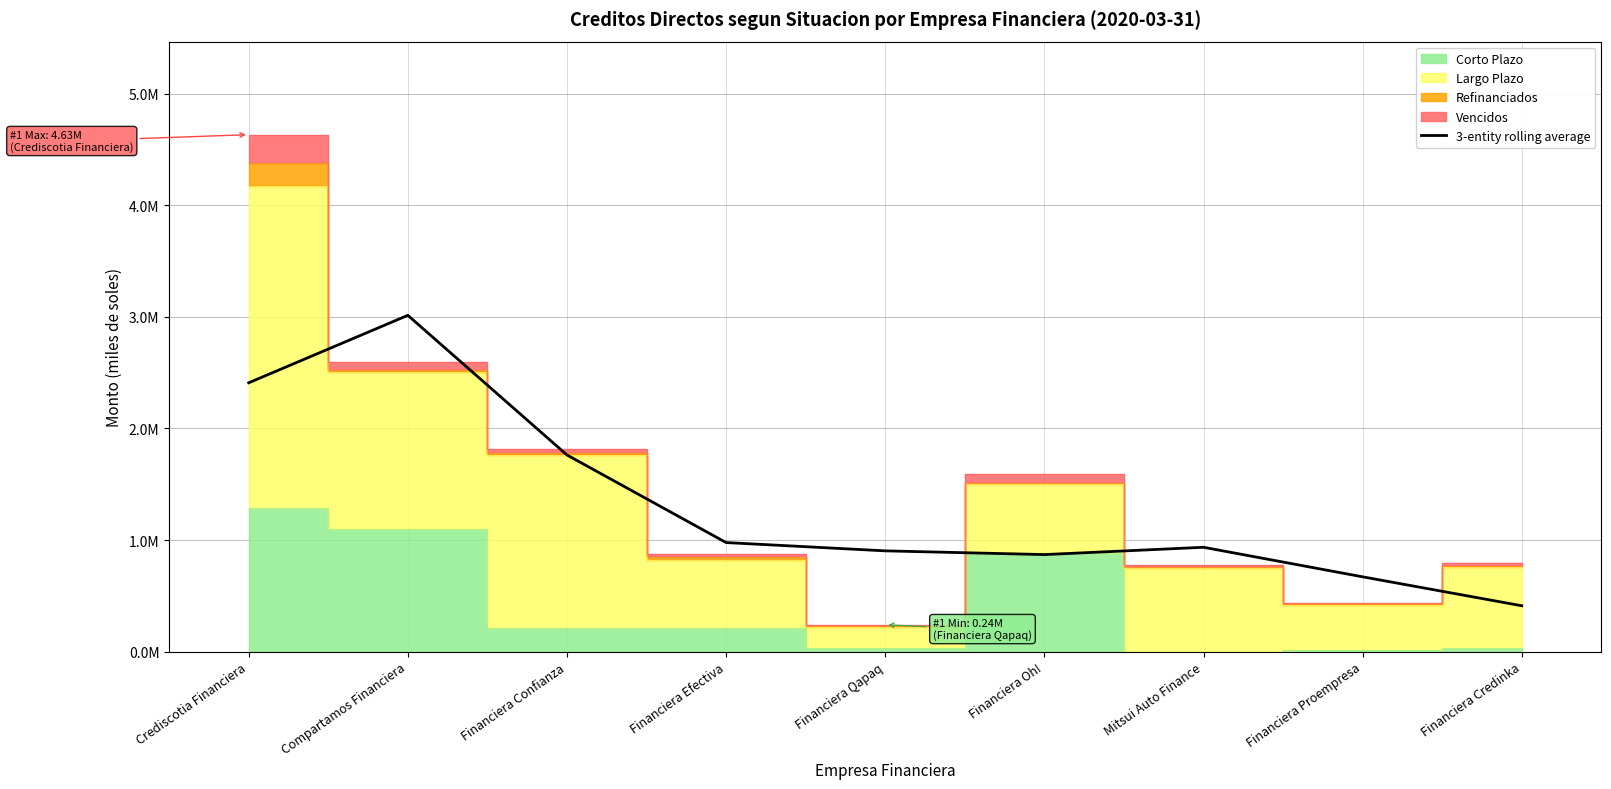

What is the value of the 1st point from the left?

2408523.2